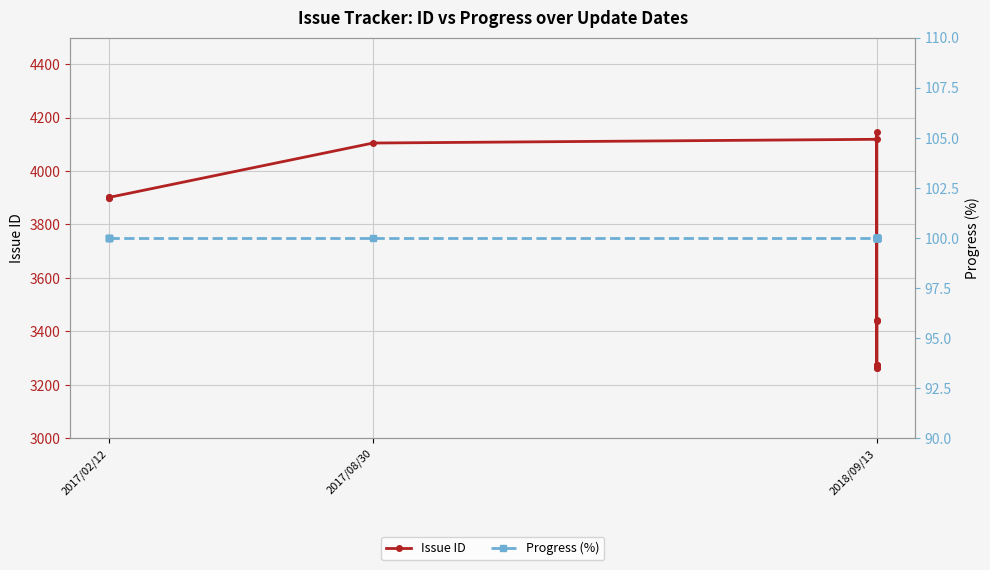

True or false: Progress (%) and Issue ID cross at least once.

False